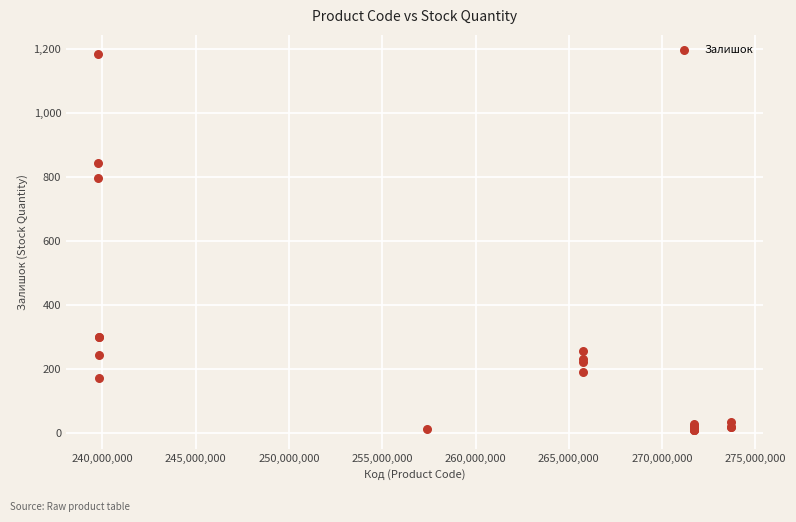

What Y value in the scatter plot is closest to 598?

798